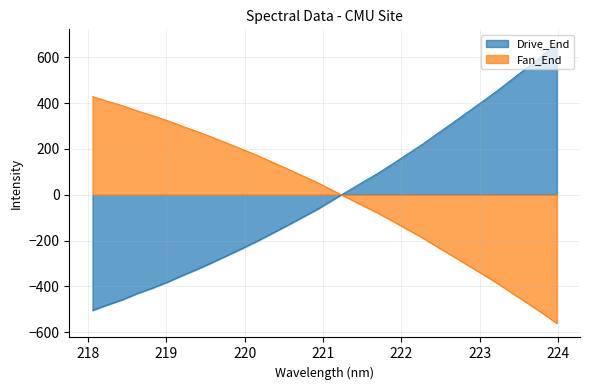

How many distinct data groups are displayed?

2